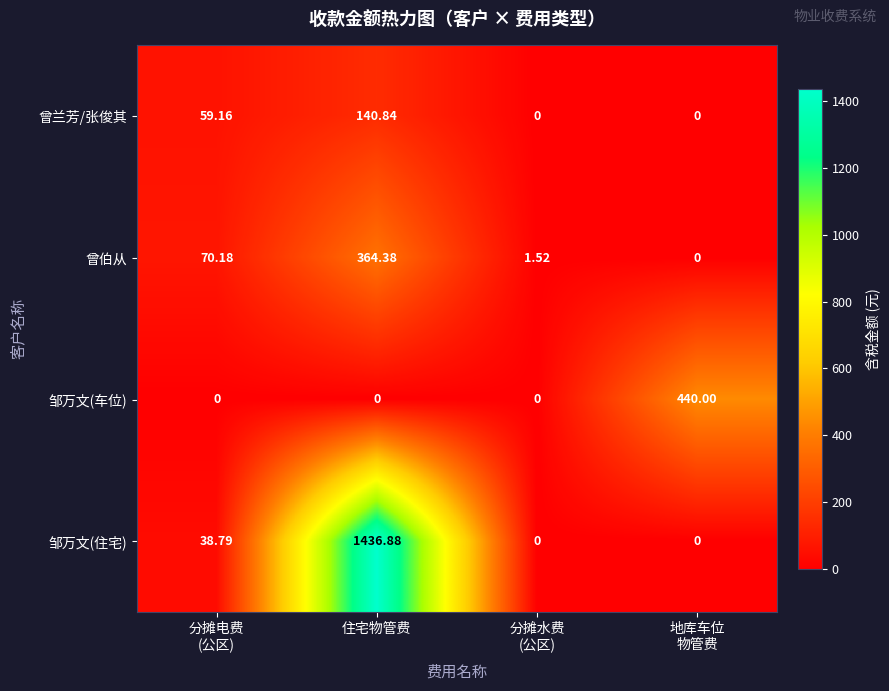

At which category is the sum across all series the highest?

住宅物管费